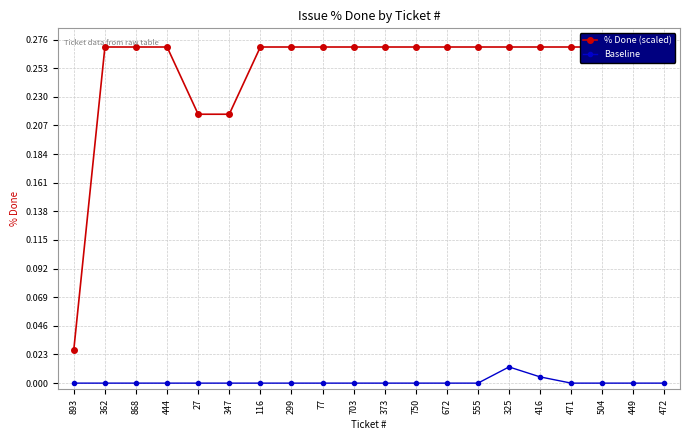

Is the value of % Done (scaled) at 373 greater than the value of Baseline at 504?

Yes